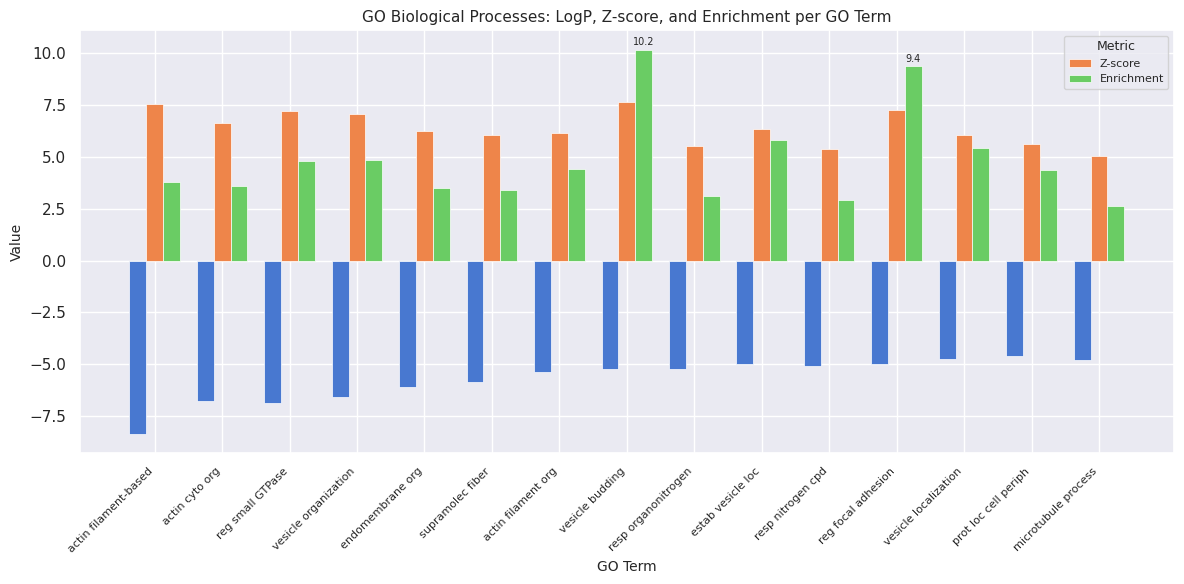

Rank the categories by Z-score value from lowest to highest.

microtubule process, resp nitrogen cpd, resp organonitrogen, prot loc cell periph, supramolec fiber, vesicle localization, actin filament org, endomembrane org, estab vesicle loc, actin cyto org, vesicle organization, reg small GTPase, reg focal adhesion, actin filament-based, vesicle budding